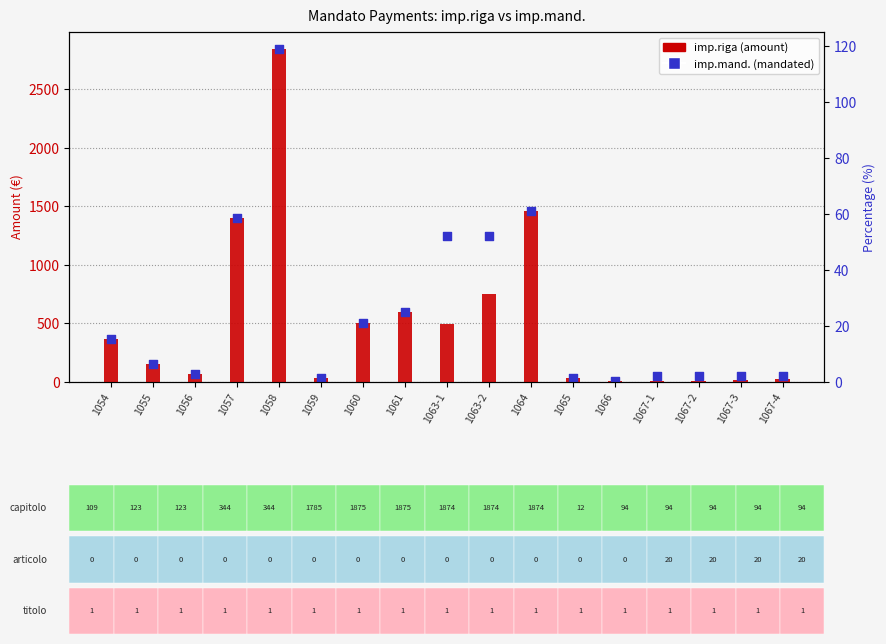

At how many categories does at least one series exceed 2760?

1